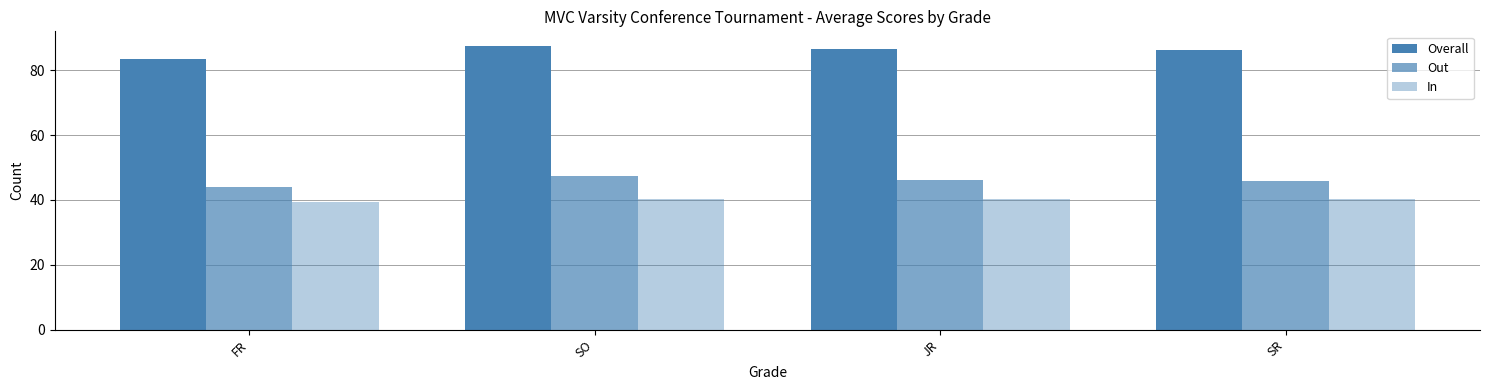

The value of Out at FR is 44.0. True or false?

True